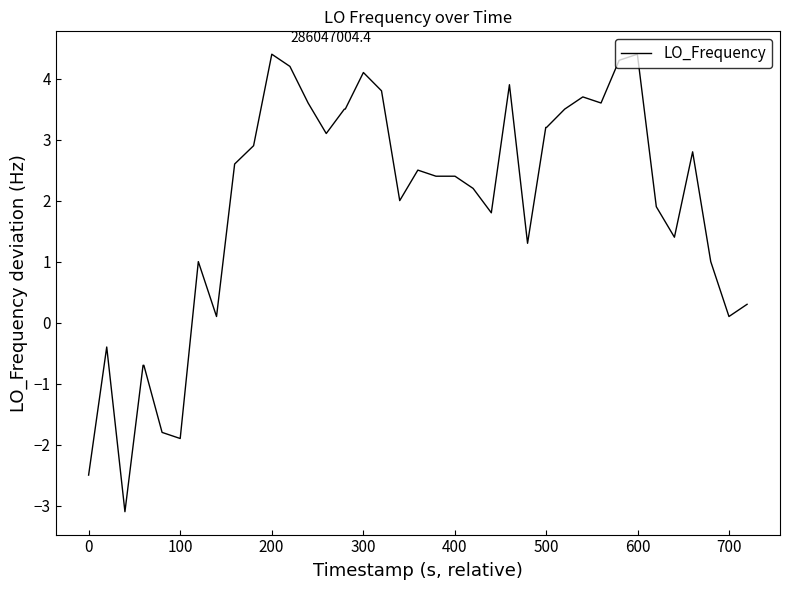

What is the minimum value shown in the chart?

-3.1